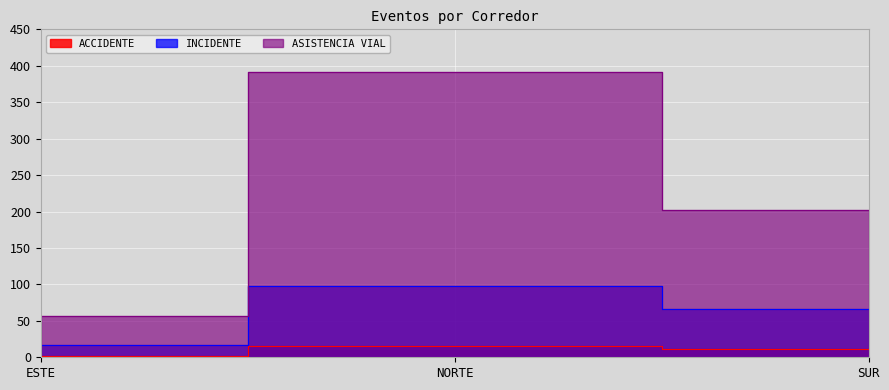

The value of INCIDENTE at ESTE is 17. True or false?

True